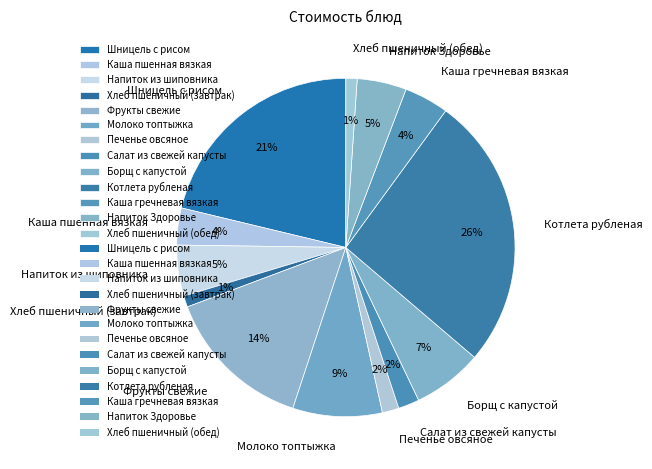

Is there any slice that represents more than half of the pie?

No